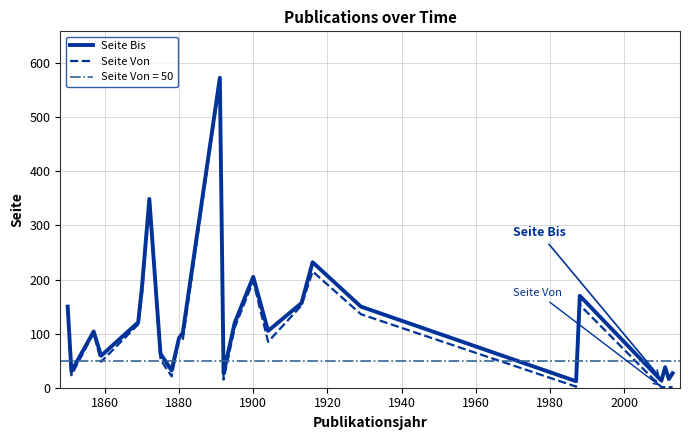

True or false: Seite Von and Seite Bis cross at least once.

False